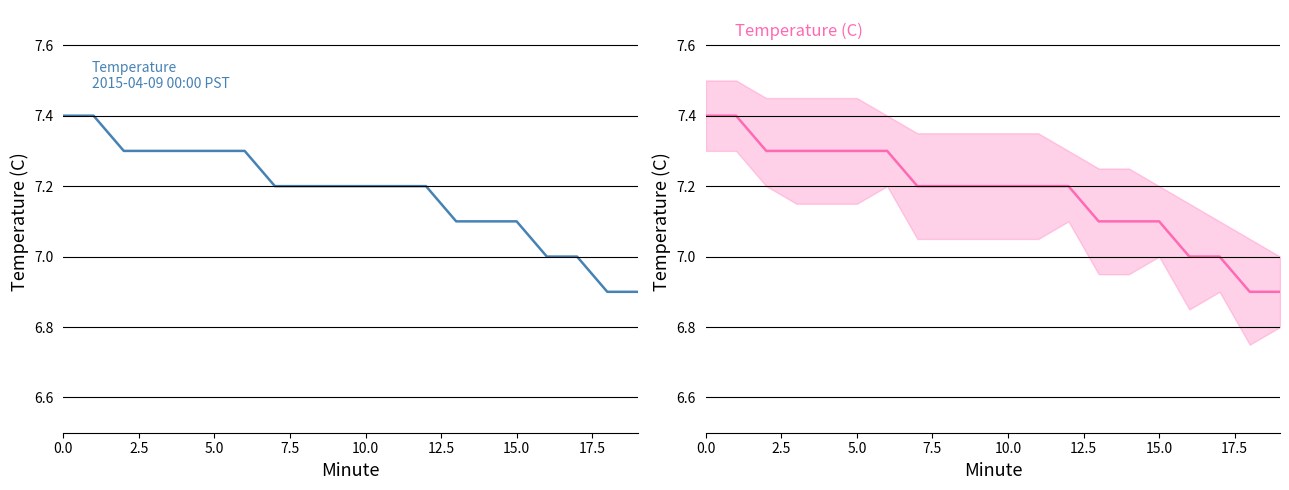

What is the change in value from 2.5 to 12.5?

-0.1